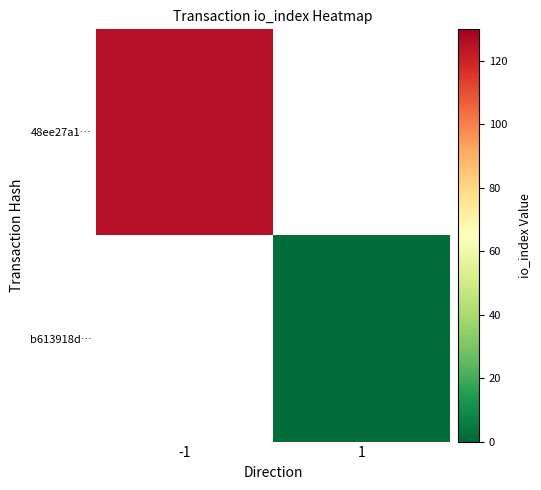

Rank the categories by b613918d… value from lowest to highest.

-1, 1